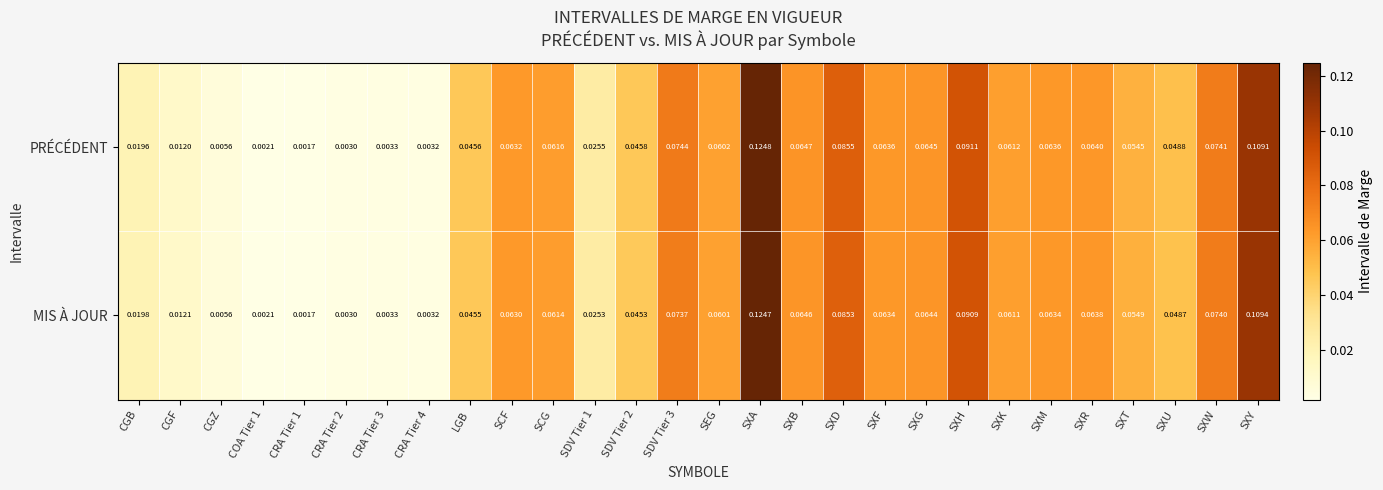

At which category does the chart reach its peak across all series?

SXA